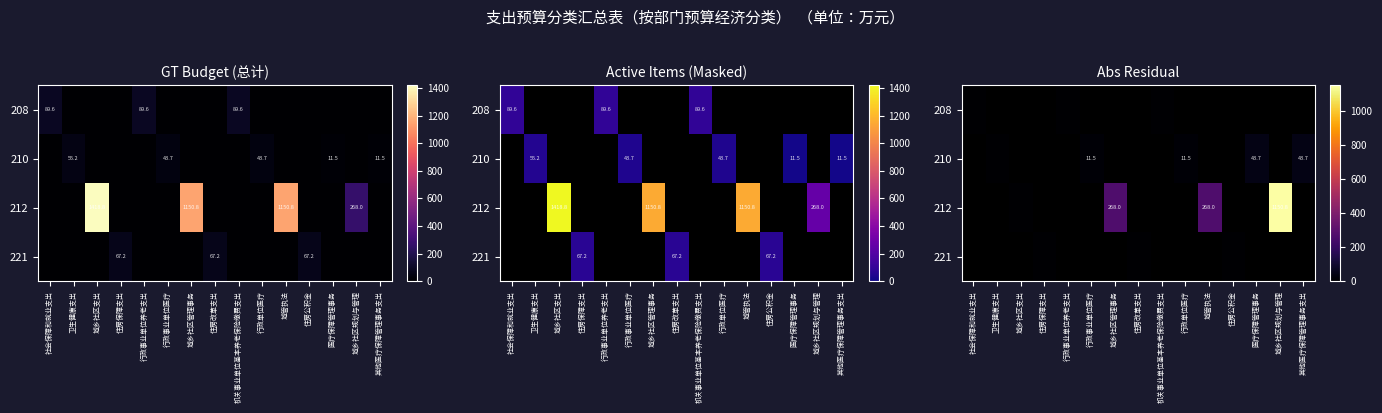

How many categories are shown in the chart?

15